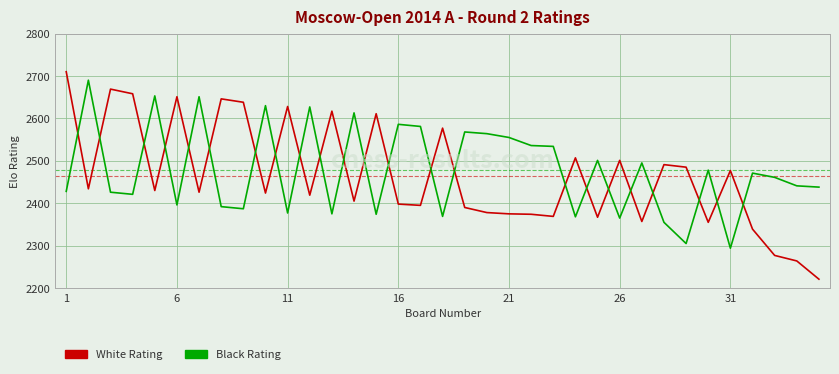

True or false: Black Rating and White Rating cross at least once.

True